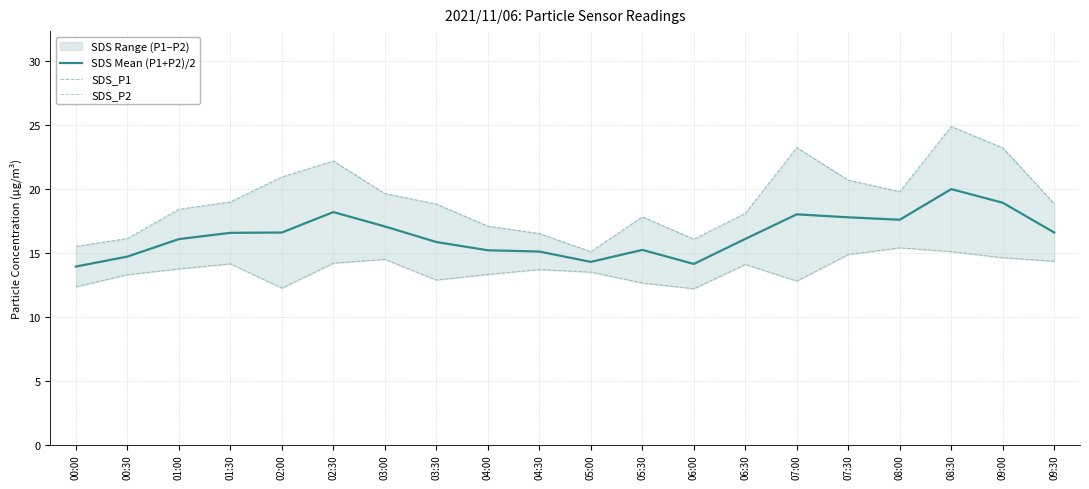

True or false: SDS Mean (P1+P2)/2 and SDS_P1 intersect in this chart.

False